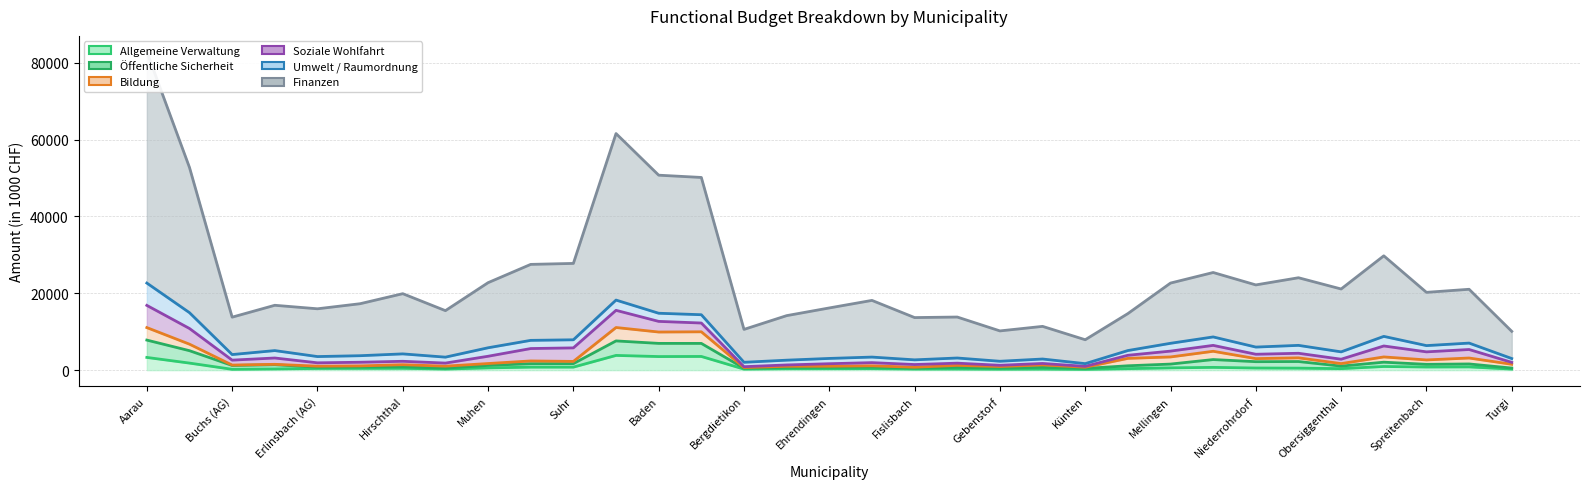

Is it true that Öffentliche Sicherheit equals 1175.3 at Suhr?

True